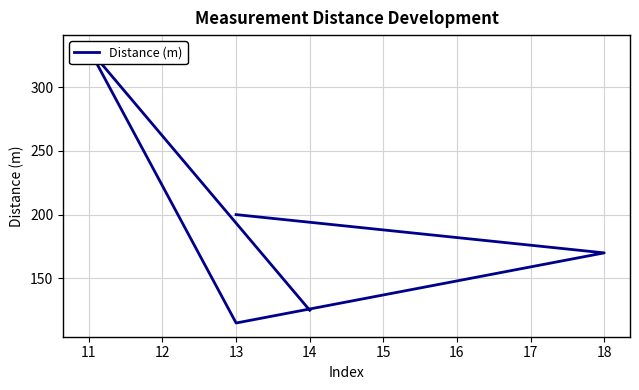

Count the number of values greater than 170.

2